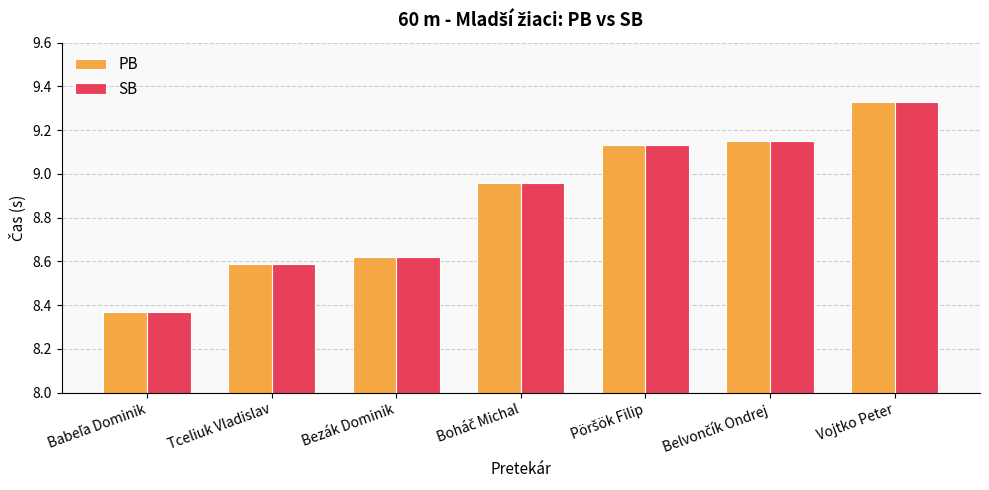

Is it true that SB equals 6.5 at Vojtko Peter?

False